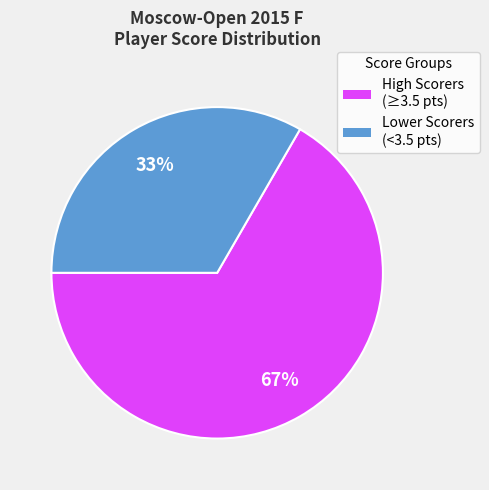

Is there any slice that represents more than half of the pie?

Yes